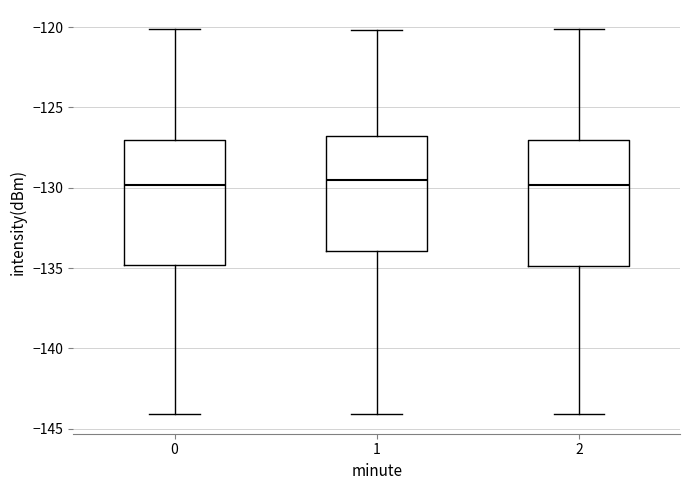

Where does the upper whisker of the box at x = 0 end on the y-axis? The values are not printed on the chart, so give them approximately, as read against the axis.

-120.0